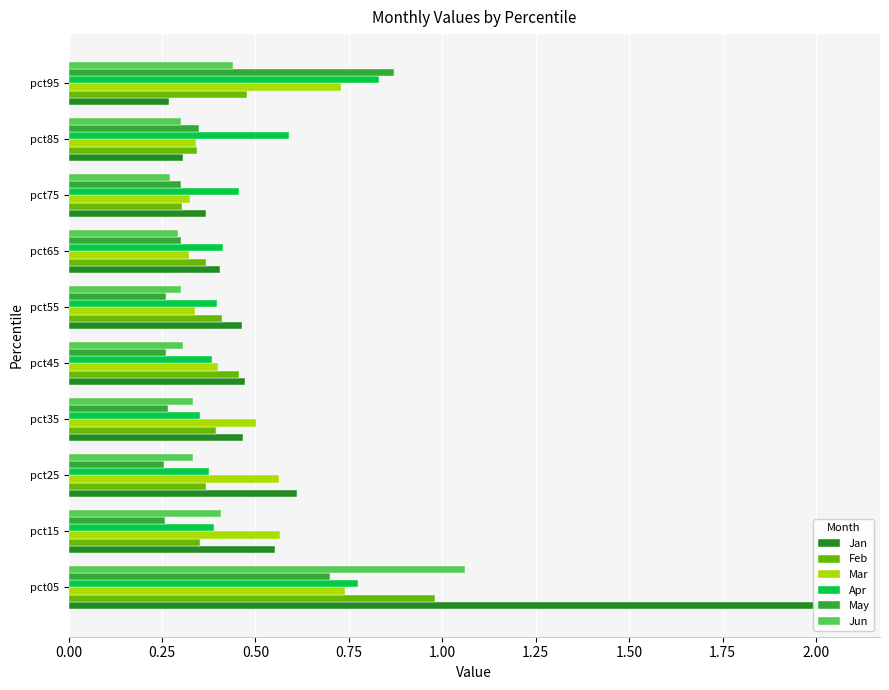

Between pct25 and pct15, which is larger?

pct25